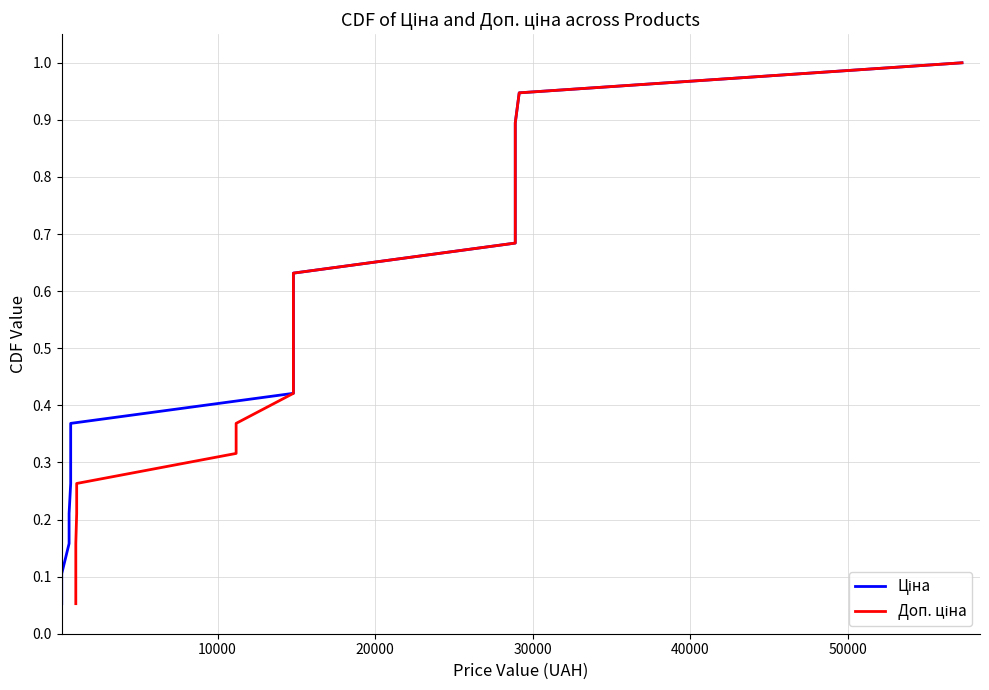

How many series are shown in this chart?

2